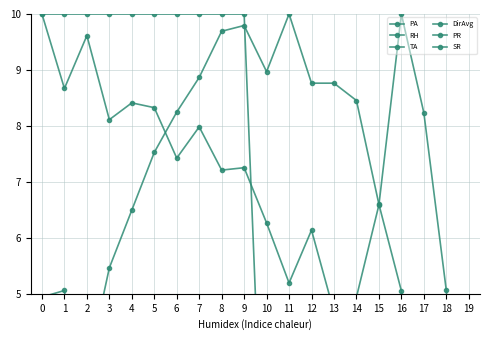

What is the value of the DirAvg point at the 1st from the left?

10.0